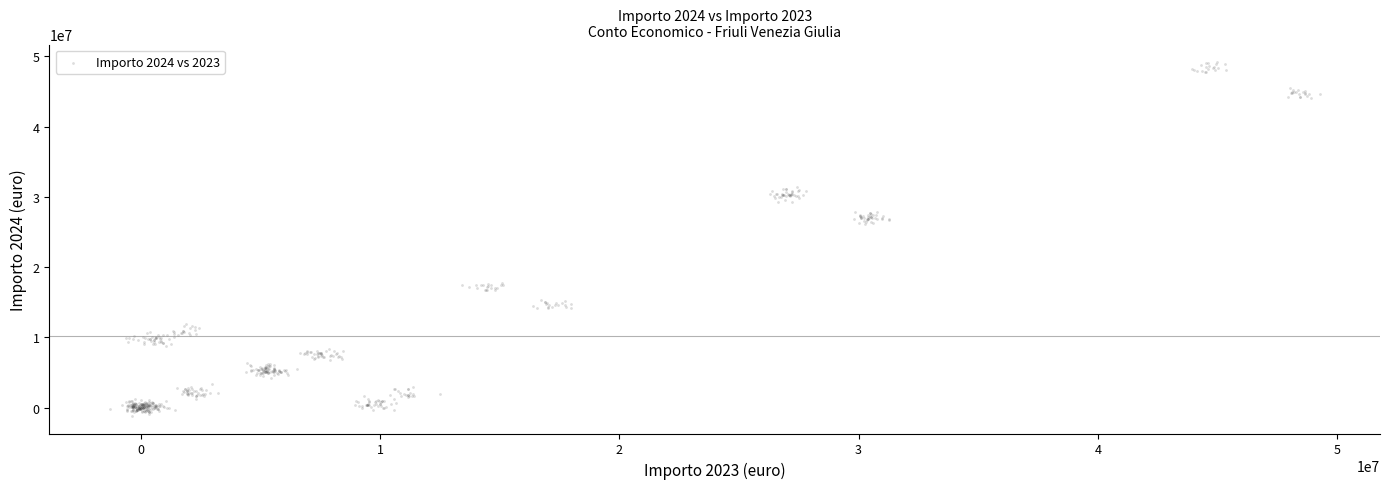

What is the range of X values (max minus min)?

50567772.5